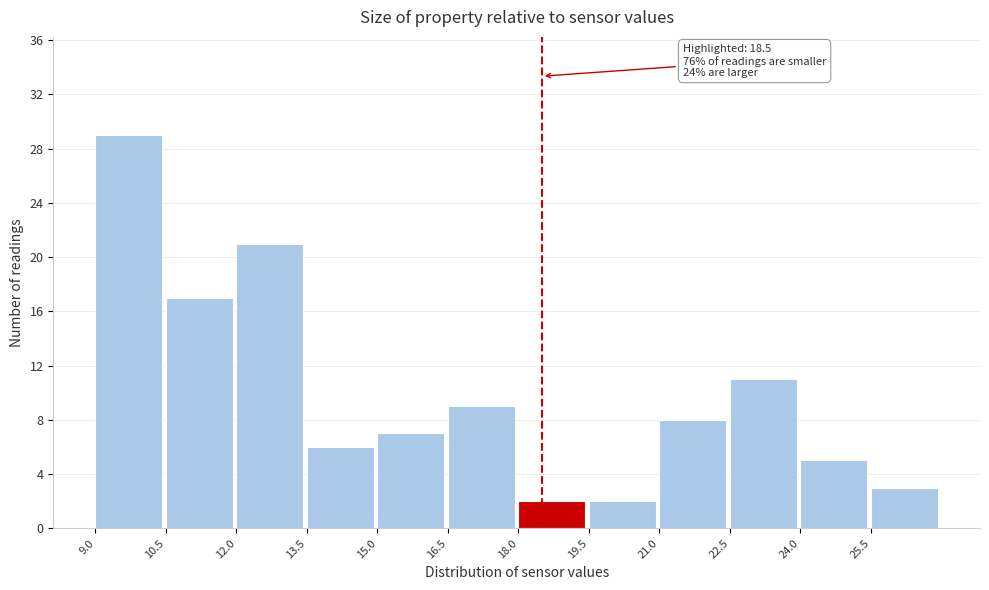

Which range on the x-axis has the tallest bar?

9.0 to 10.5